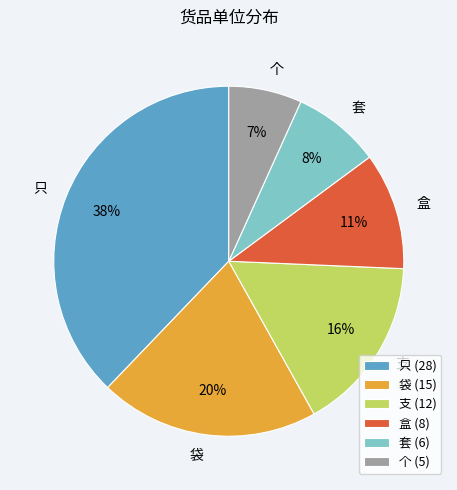

Does 只 account for over 50% of the chart?

No